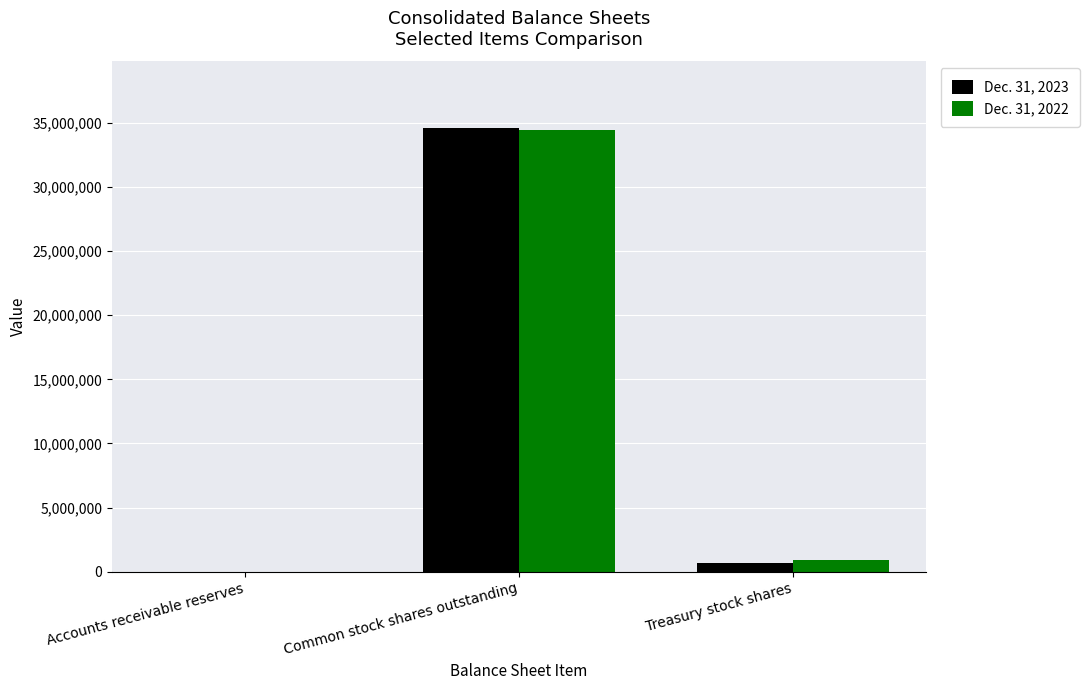

The Dec. 31, 2023 series shows 712399 at Treasury stock shares. True or false?

True